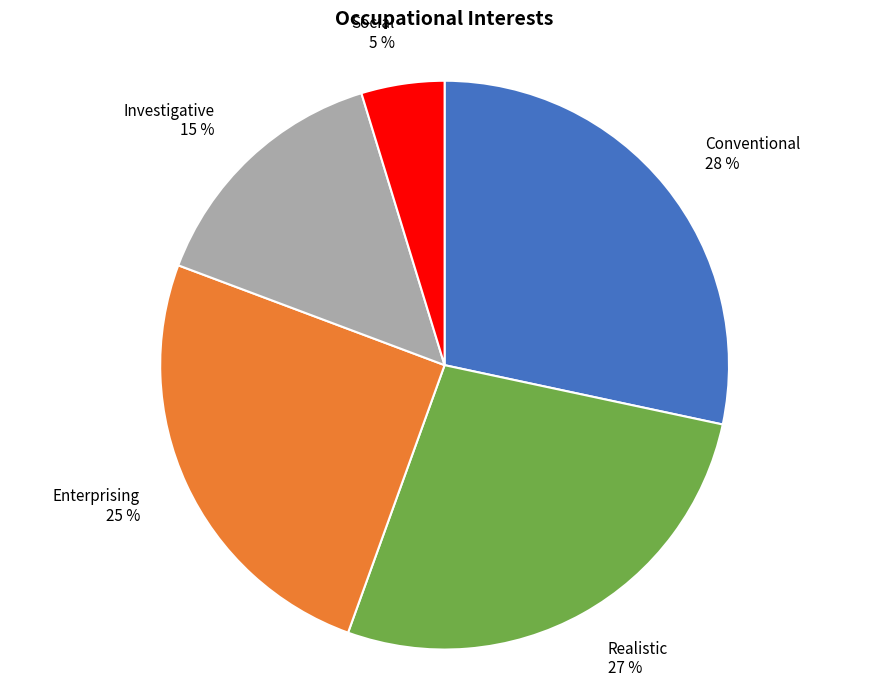

Which has a higher value, Enterprising or Social?

Enterprising